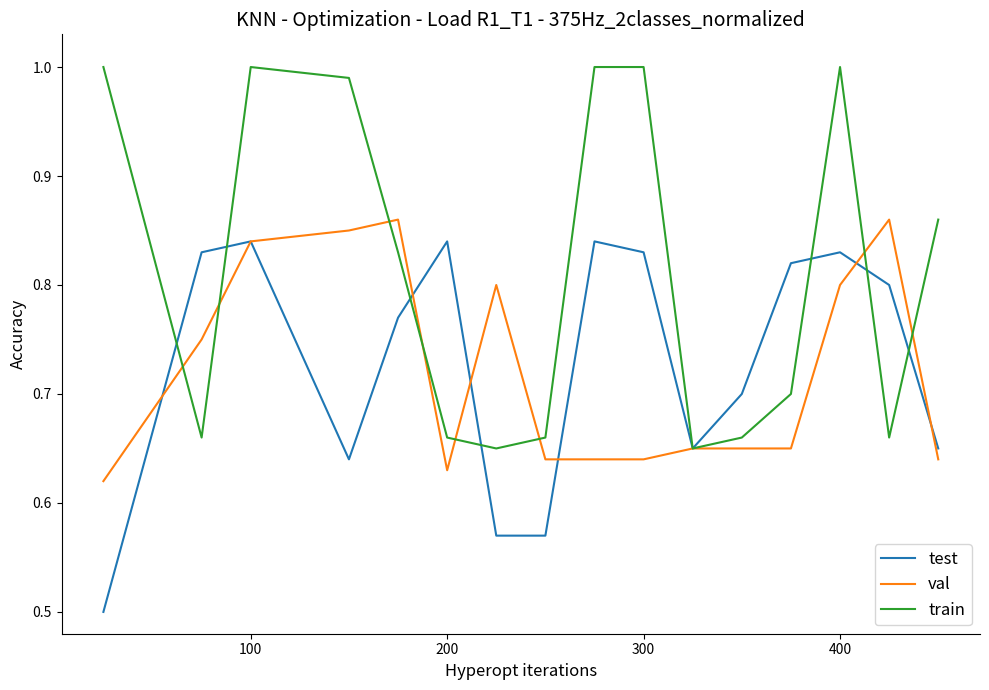

Which series has the largest total across all categories?

train